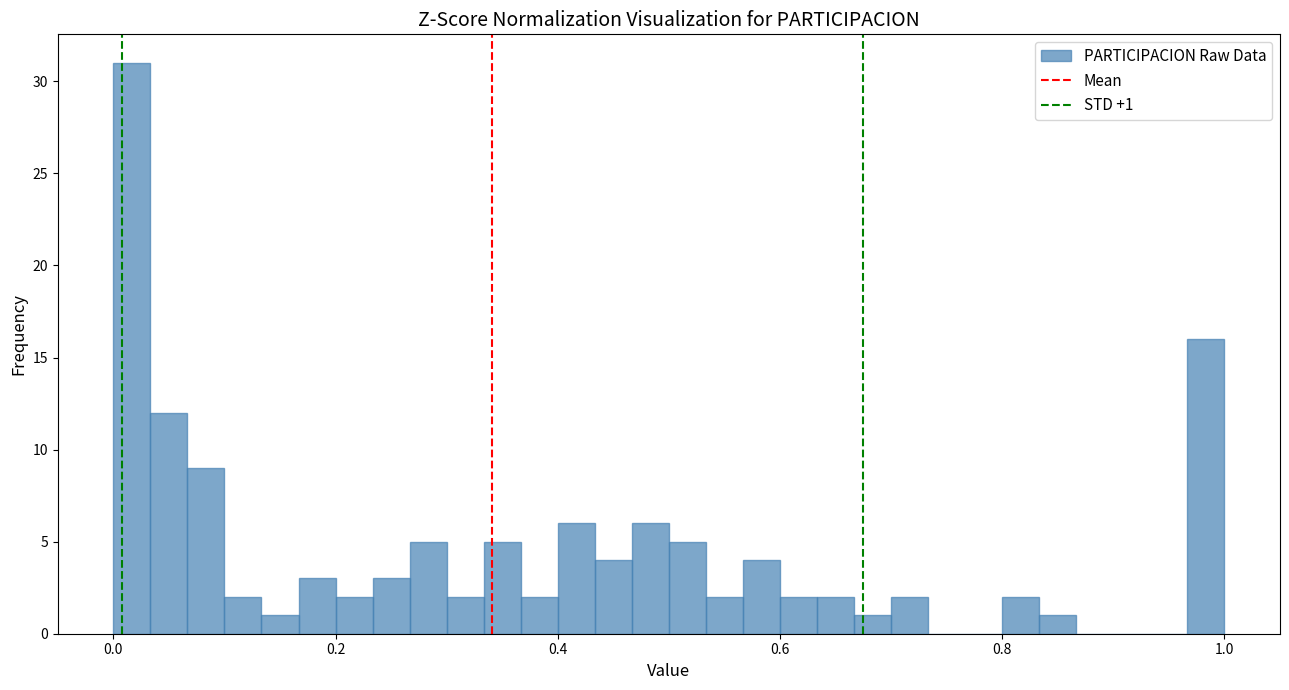

Read against the x-axis, roughly where is the centre of the tallest bar?

0.02